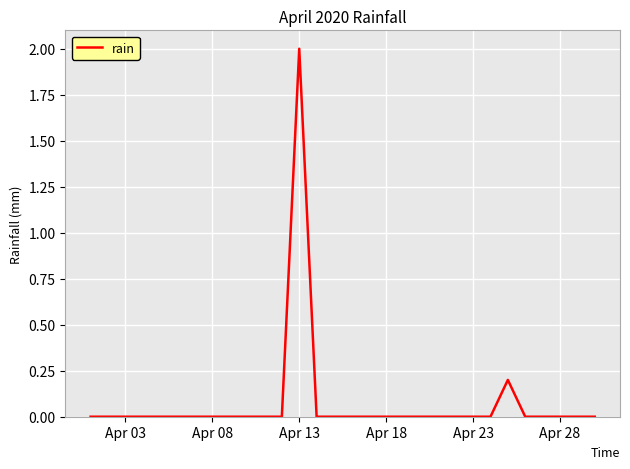

What is the maximum value shown in the chart?

2.0